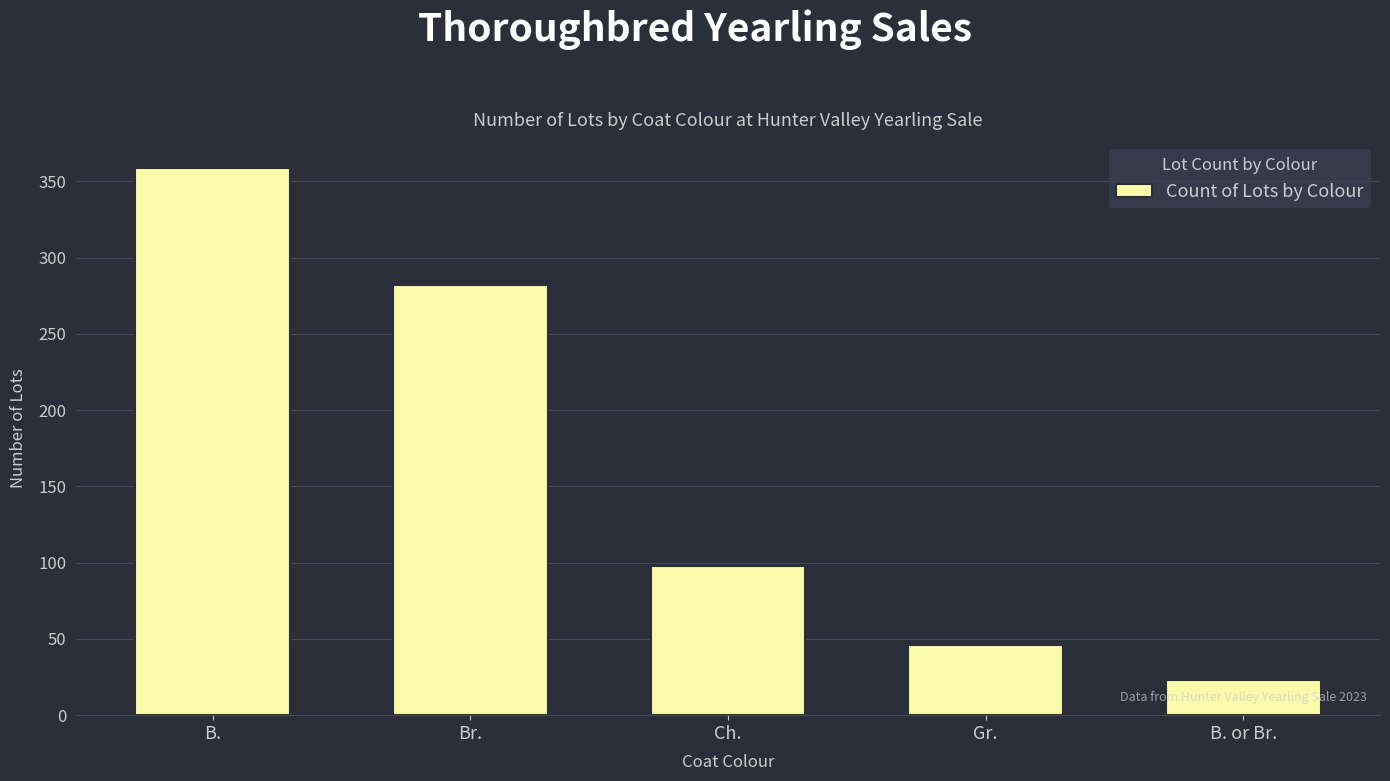

What position from the right is B.?

5